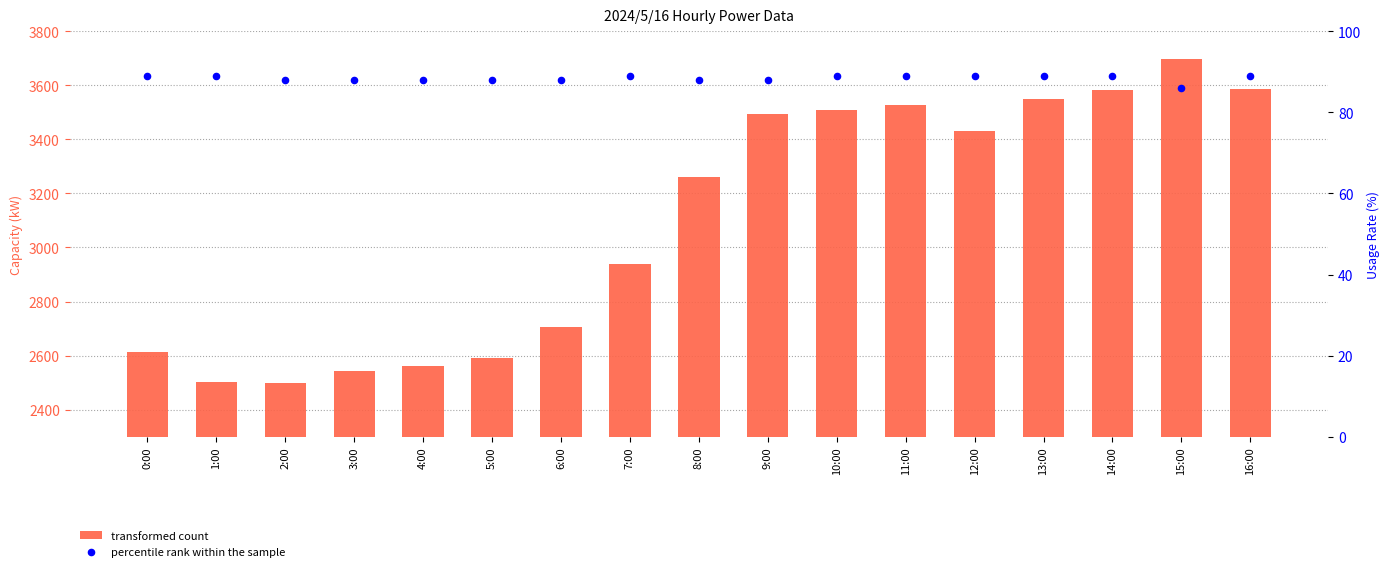

Which series has the widest spread of Y values?

transformed count